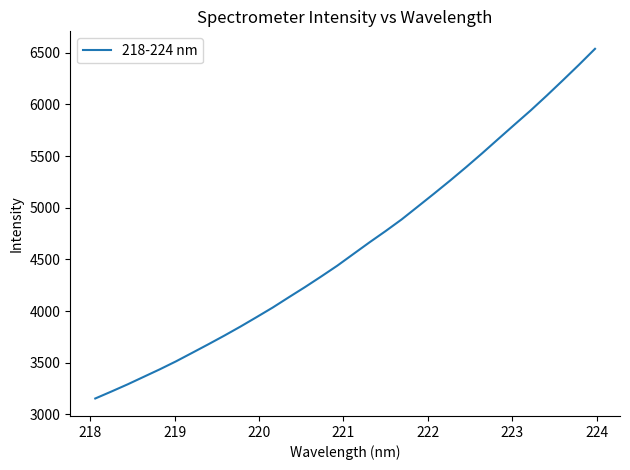

Is this an area chart (filled region under the line)?

No